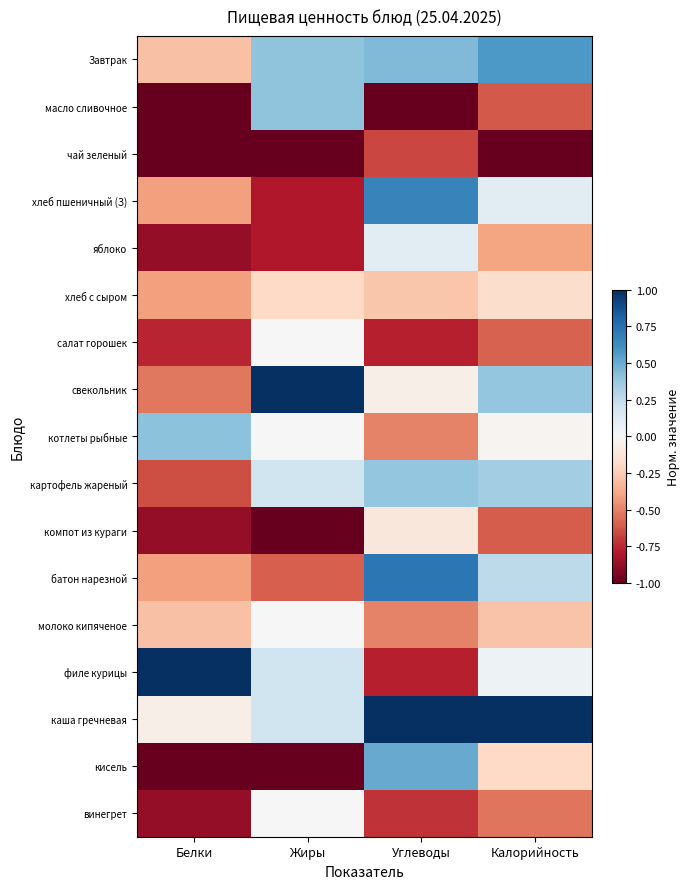

Reading right to left, transcribe all the data shown in this chart.

Завтрак: Калорийность=0.6	Углеводы=0.4	Жиры=0.4	Белки=-0.3
масло сливочное: Калорийность=-0.6	Углеводы=-1.0	Жиры=0.4	Белки=-1.0
чай зеленый: Калорийность=-1.0	Углеводы=-0.7	Жиры=-1.0	Белки=-1.0
хлеб пшеничный (З): Калорийность=0.1	Углеводы=0.7	Жиры=-0.8	Белки=-0.4
яблоко: Калорийность=-0.4	Углеводы=0.1	Жиры=-0.8	Белки=-0.9
хлеб с сыром: Калорийность=-0.2	Углеводы=-0.3	Жиры=-0.2	Белки=-0.4
салат горошек: Калорийность=-0.6	Углеводы=-0.8	Жиры=0.0	Белки=-0.8
свекольник: Калорийность=0.4	Углеводы=-0.1	Жиры=1.0	Белки=-0.5
котлеты рыбные: Калорийность=-0.0	Углеводы=-0.5	Жиры=0.0	Белки=0.4
картофель жареный: Калорийность=0.3	Углеводы=0.4	Жиры=0.2	Белки=-0.6
компот из кураги: Калорийность=-0.6	Углеводы=-0.1	Жиры=-1.0	Белки=-0.9
батон нарезной: Калорийность=0.3	Углеводы=0.7	Жиры=-0.6	Белки=-0.4
молоко кипяченое: Калорийность=-0.3	Углеводы=-0.5	Жиры=0.0	Белки=-0.3
филе курицы: Калорийность=0.0	Углеводы=-0.8	Жиры=0.2	Белки=1.0
каша гречневая: Калорийность=1.0	Углеводы=1.0	Жиры=0.2	Белки=-0.1
кисель: Калорийность=-0.2	Углеводы=0.5	Жиры=-1.0	Белки=-1.0
винегрет: Калорийность=-0.5	Углеводы=-0.7	Жиры=0.0	Белки=-0.9